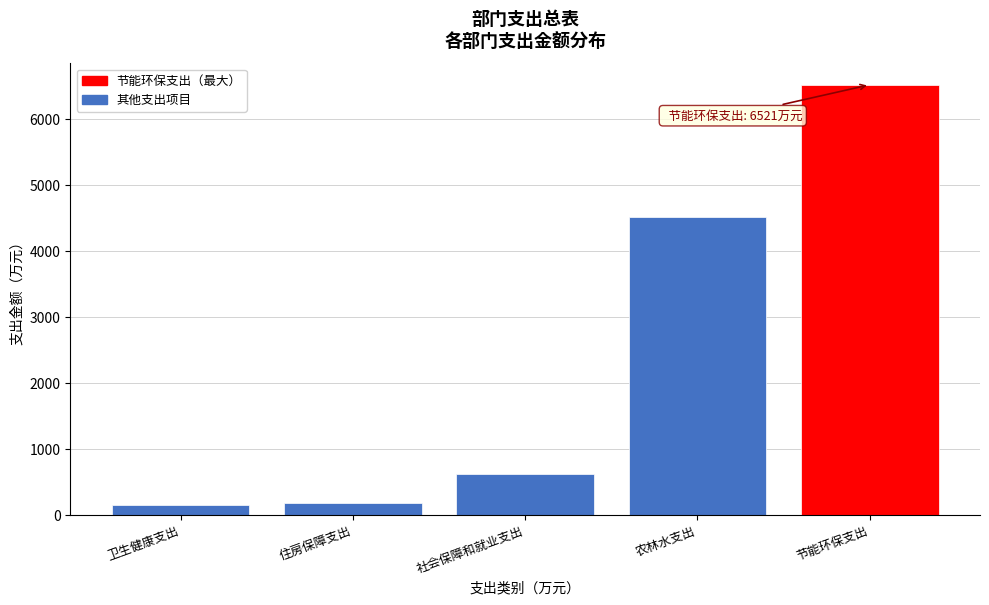

Reading left to right, list all the values displayed in this chart.

卫生健康支出=147.4	住房保障支出=185.6	社会保障和就业支出=625.7	农林水支出=4512.1	节能环保支出=6521.0